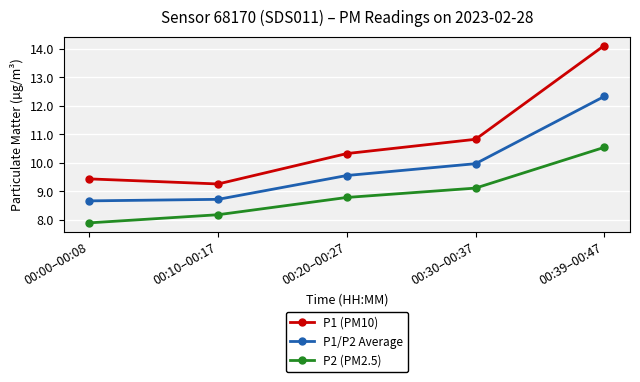

What is the sum of all P2 (PM2.5) values?

44.5